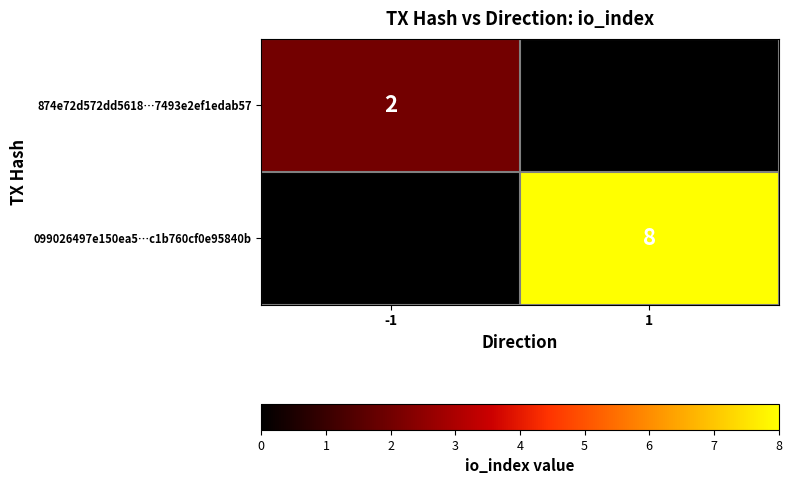

The value of 099026497e150ea5…c1b760cf0e95840b at 1 is 8. True or false?

True